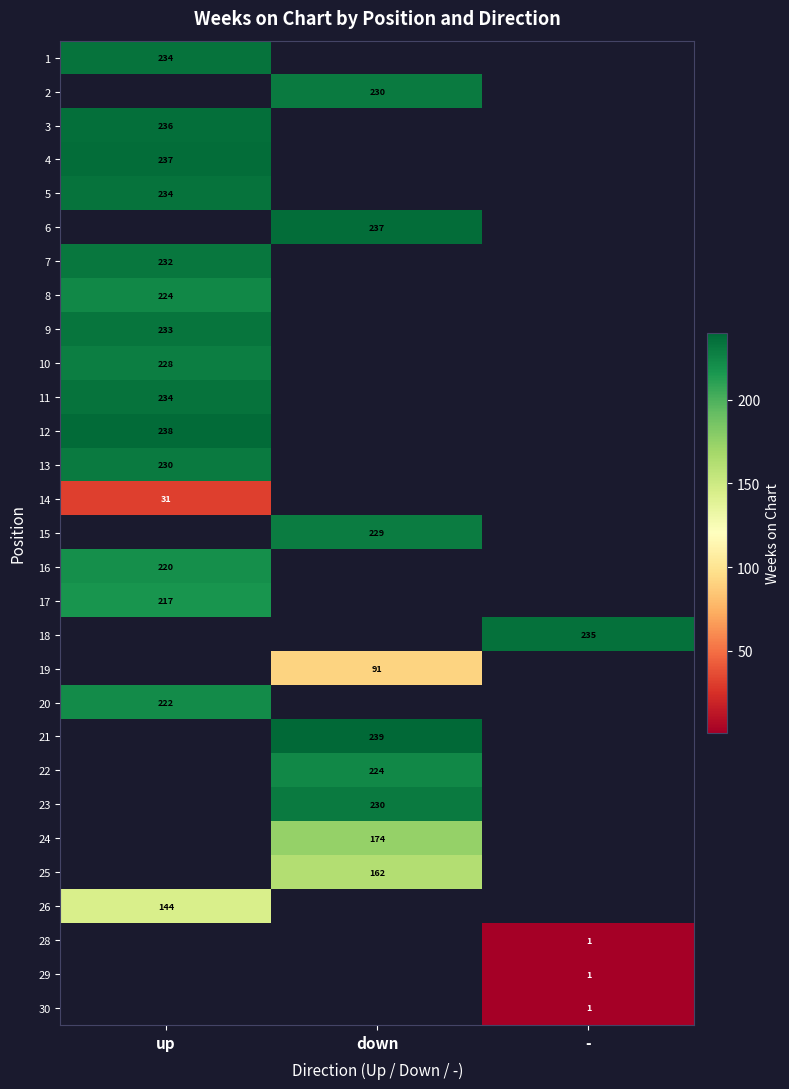

Count the number of data series in this chart.

29